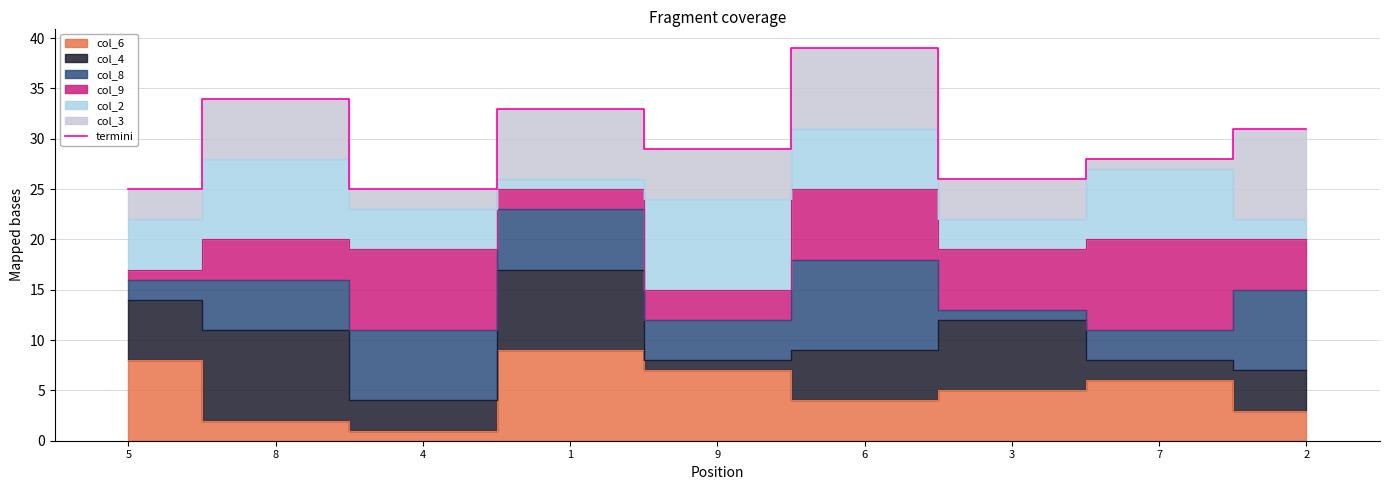

What is the change in value from 8 to 3?

-8